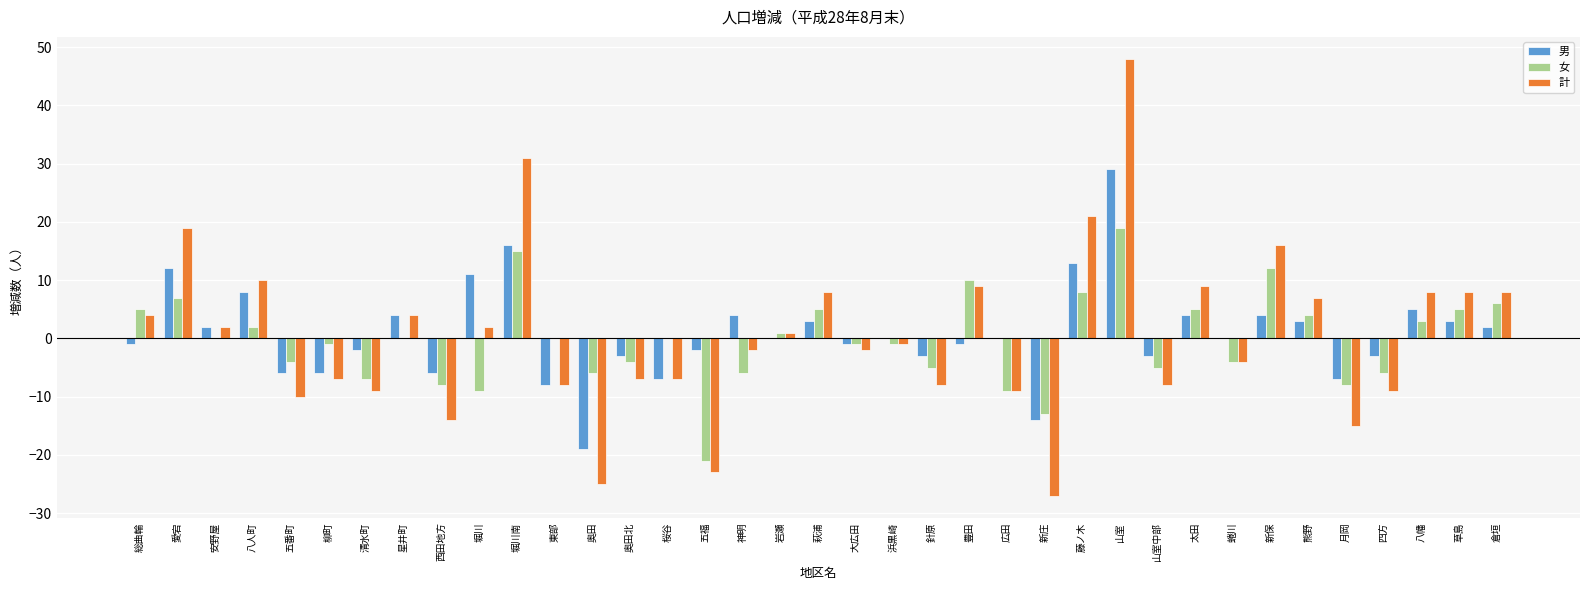

How many groups of bars are there?

37